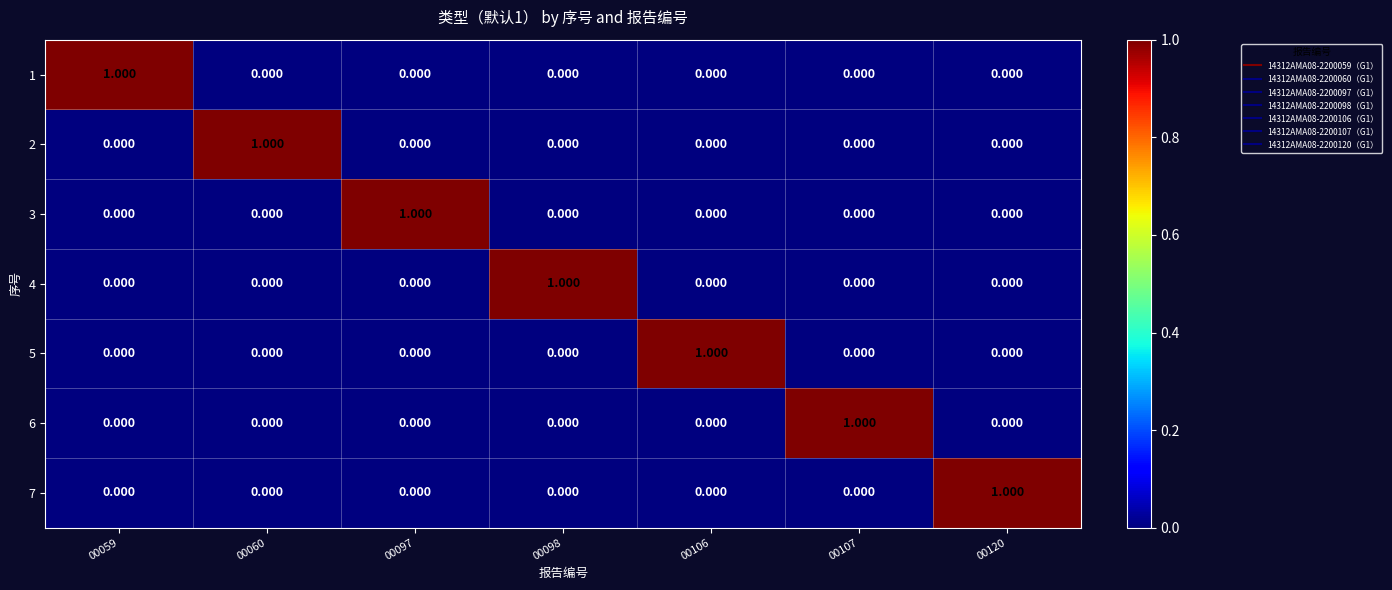

Is the value of 4 at 00120 greater than the value of 3 at 00097?

No